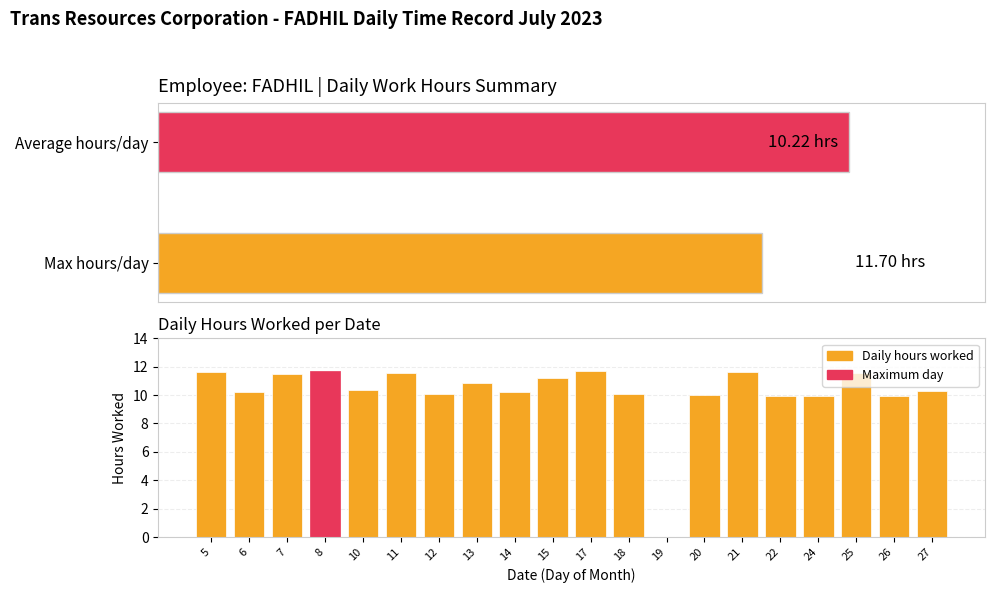

Reading left to right, transcribe all the data shown in this chart.

5=11.6	6=10.2	7=11.5	8=11.7	10=10.4	11=11.6	12=10.1	13=10.9	14=10.2	15=11.2	17=11.7	18=10.1	19=0.0	20=10.0	21=11.6	22=9.9	24=9.9	25=11.6	26=9.9	27=10.3